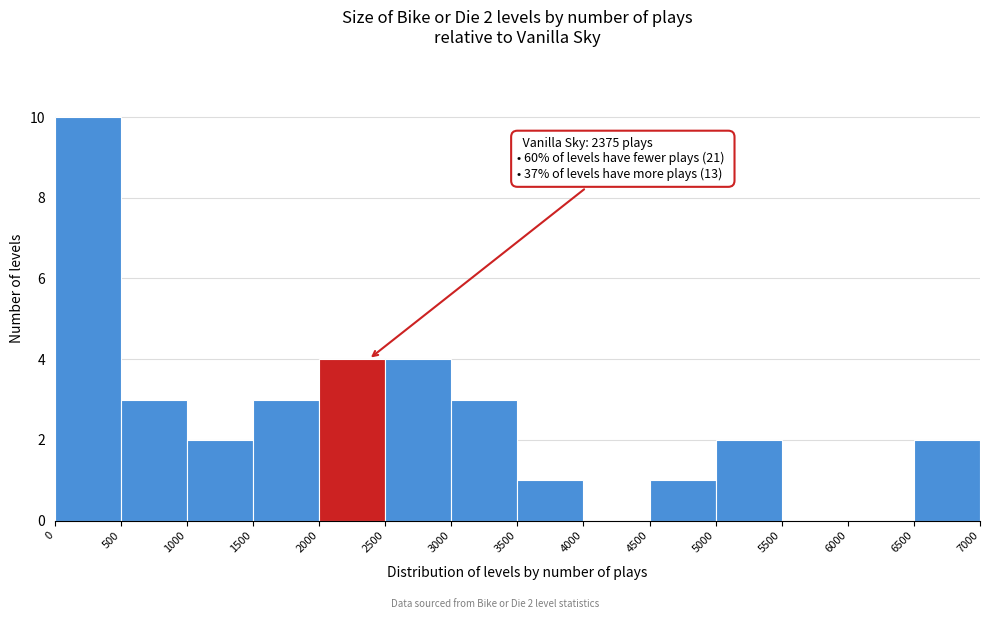

Over which range of the x-axis is the bar tallest?

0 to 500